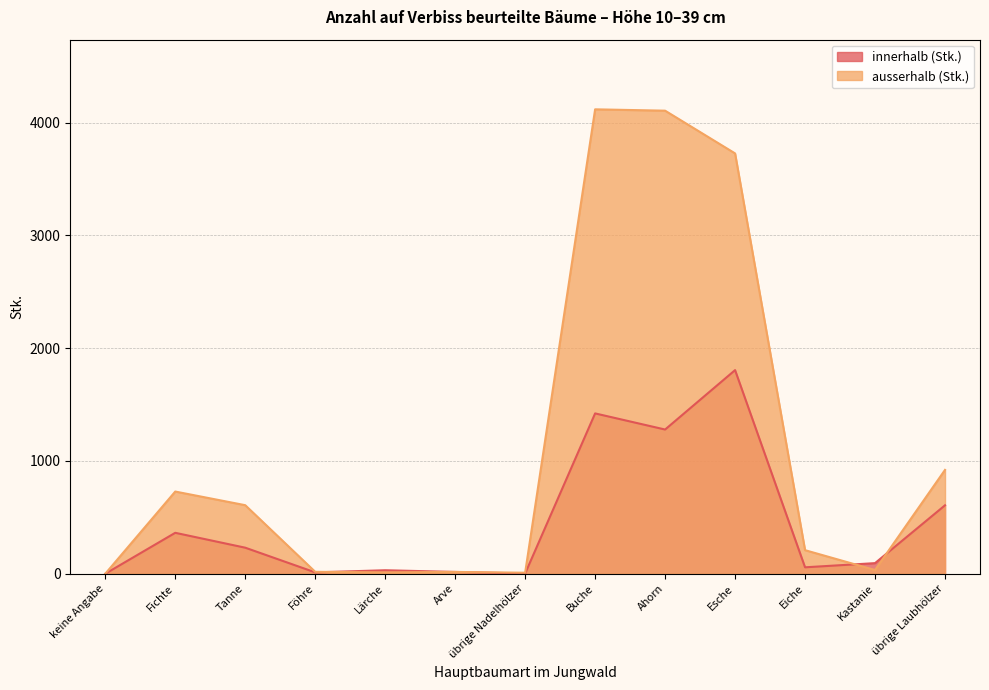

How many positive values does the ausserhalb (Stk.) series have?

12